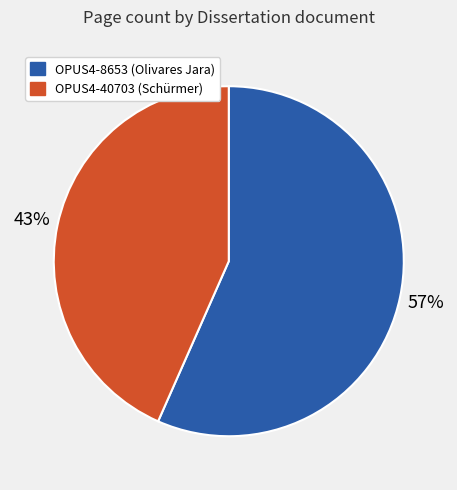

How many slices are in this pie chart?

2